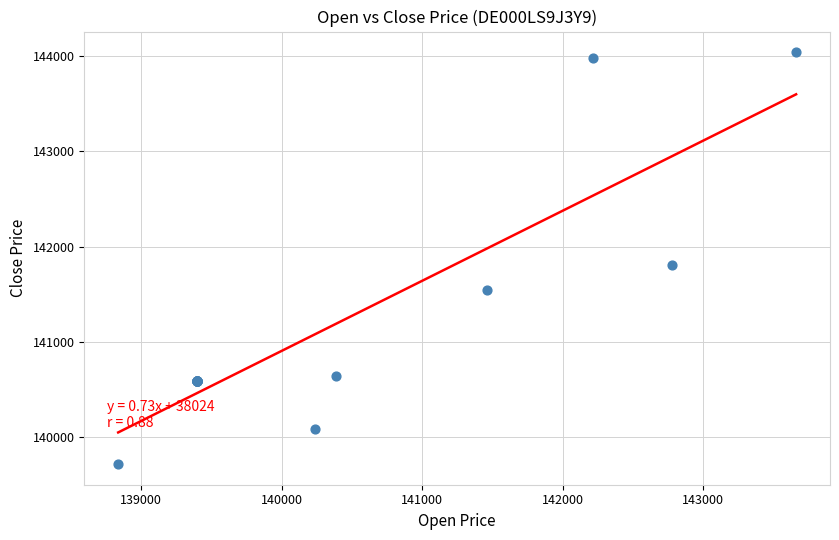

What Y value in the scatter plot is closest to 141878?

141809